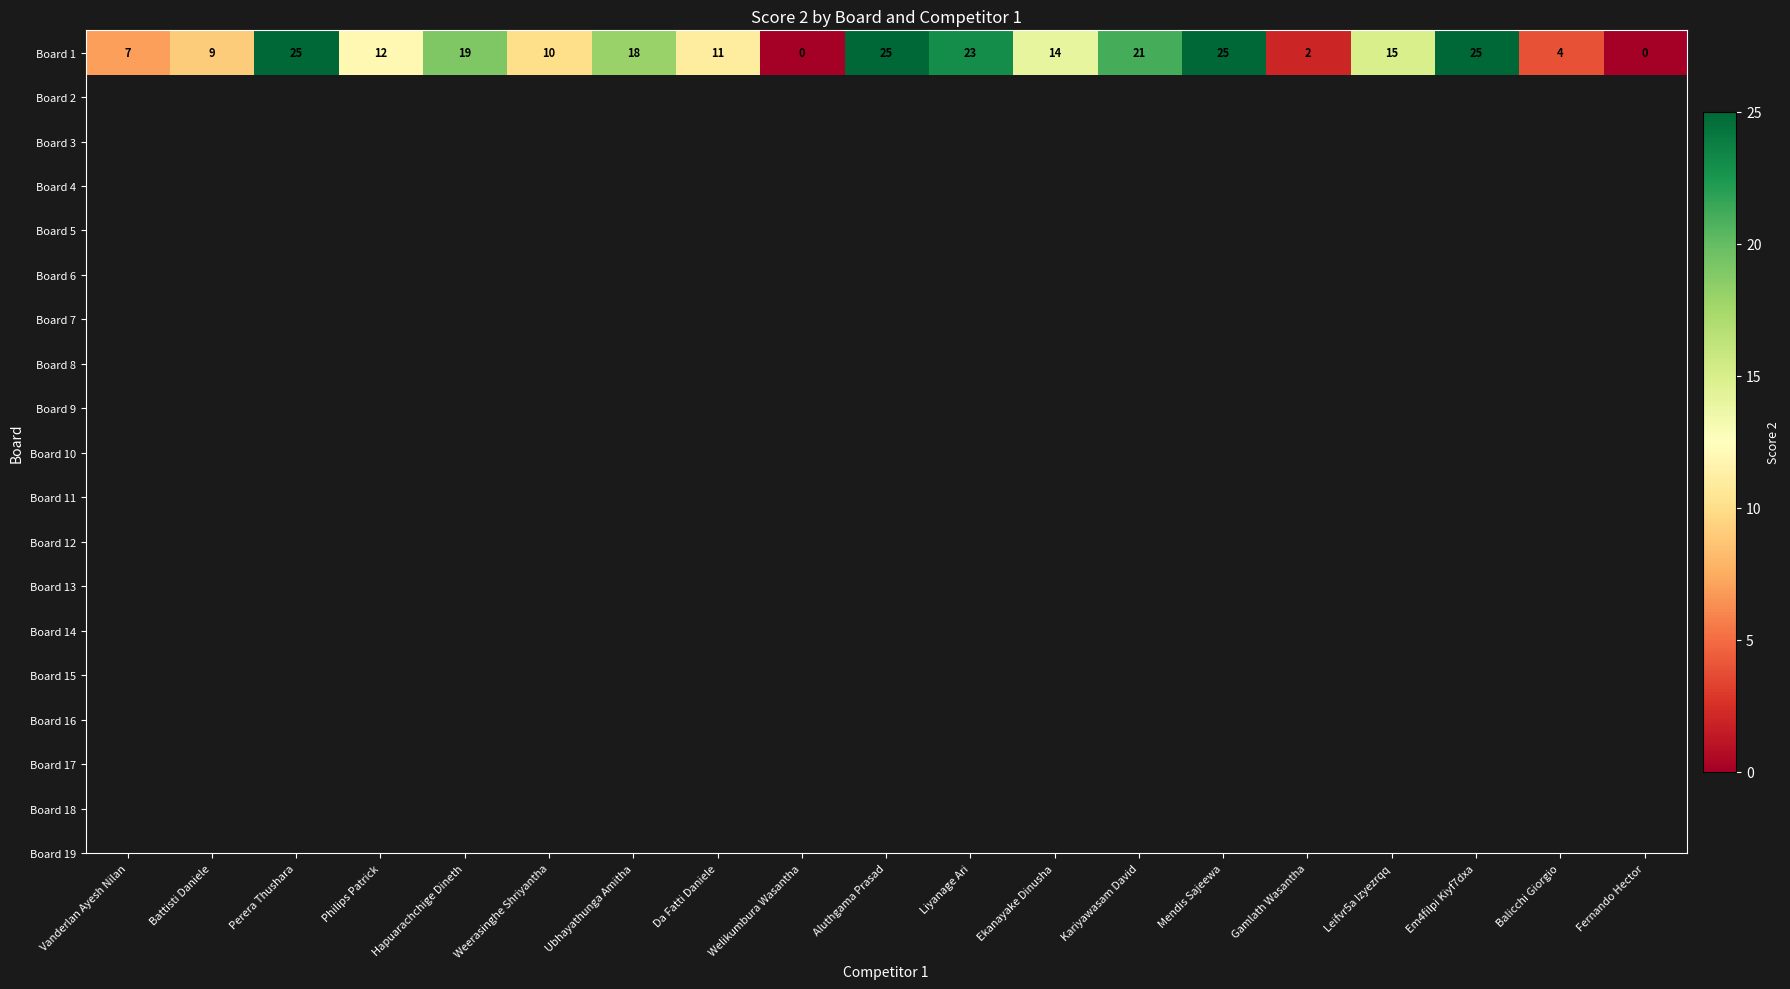

List the labels in order of value, smallest first.

Welikumbura Wasantha, Fernando Hector, Gamlath Wasantha, Balicchi Giorgio, Vanderlan Ayesh Nilan, Battisti Daniele, Weerasinghe Shriyantha, Da Fatti Daniele, Philips Patrick, Ekanayake Dinusha, Leifvr5a Izyezrqq, Ubhayathunga Amitha, Hapuarachchige Dineth, Kariyawasam David, Liyanage Ari, Perera Thushara, Aluthgama Prasad, Mendis Sajeewa, Em4filpi Kiyf7dxa